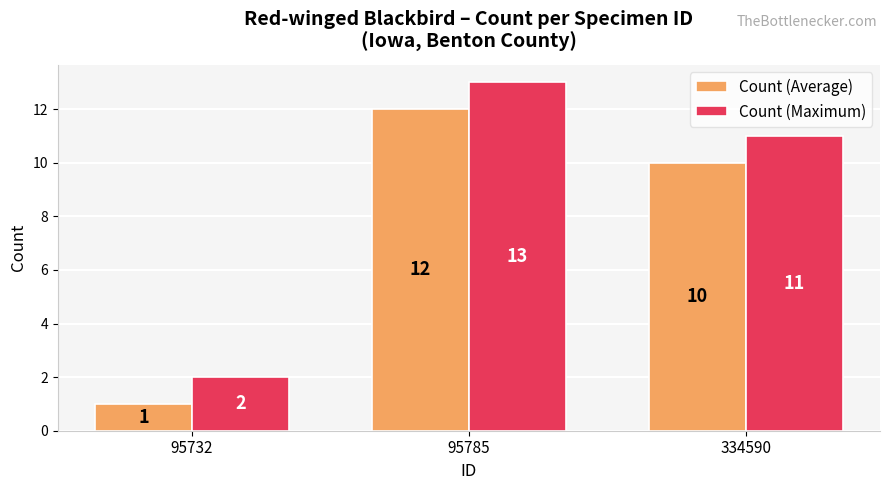

What is the difference between the Count (Maximum) values at 95785 and 95732?

11